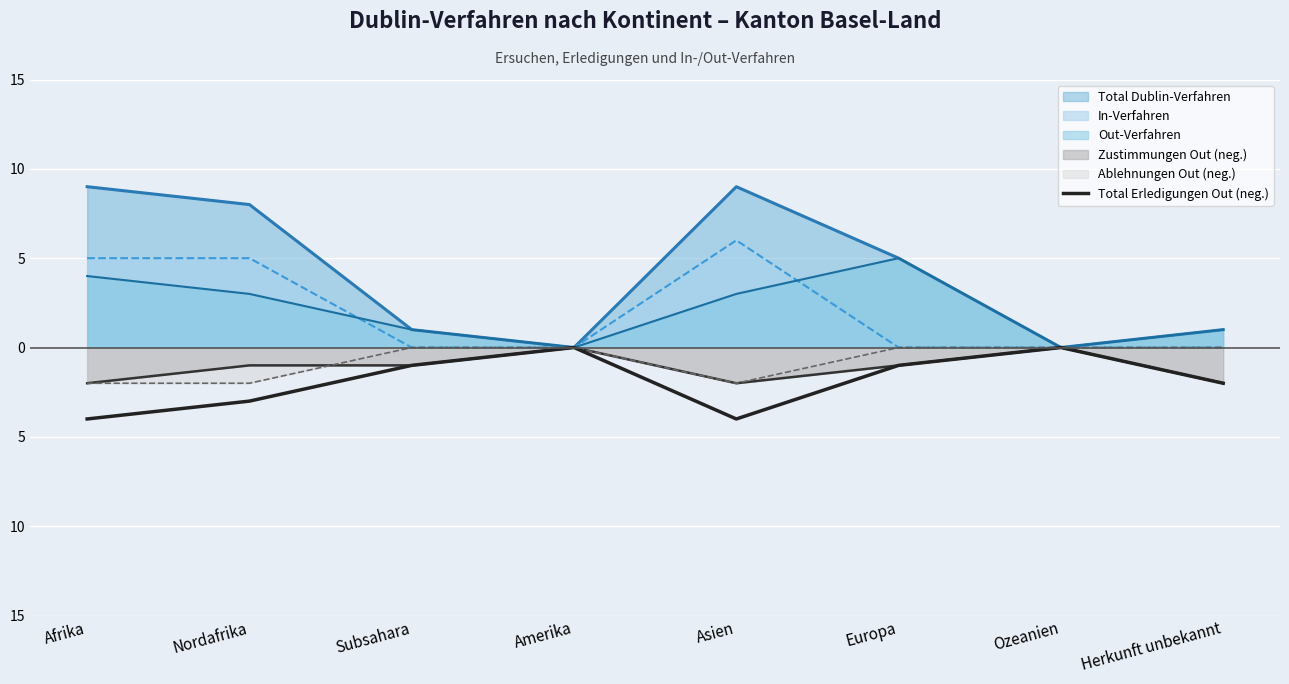

What are all the series names shown in the legend?

Total Dublin-Verfahren, In-Verfahren, Out-Verfahren, Zustimmungen Out (neg.), Ablehnungen Out (neg.), Total Erledigungen Out (neg.)